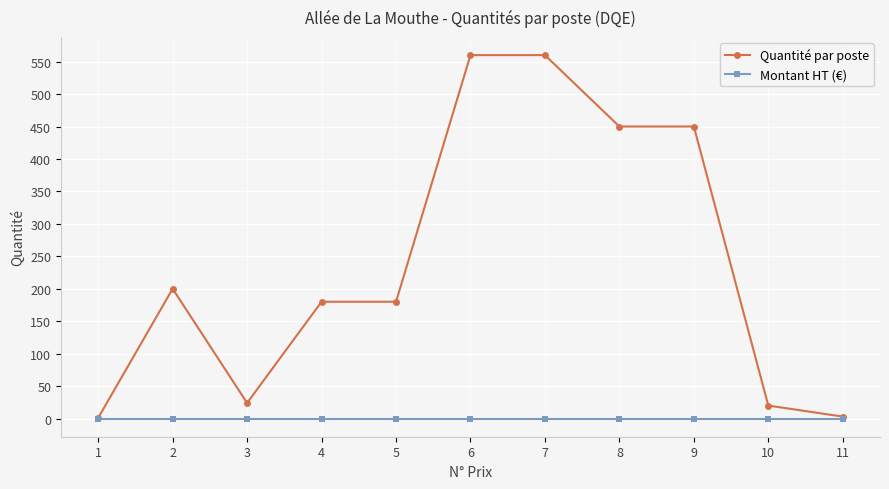

What is the maximum value shown in the chart?

560